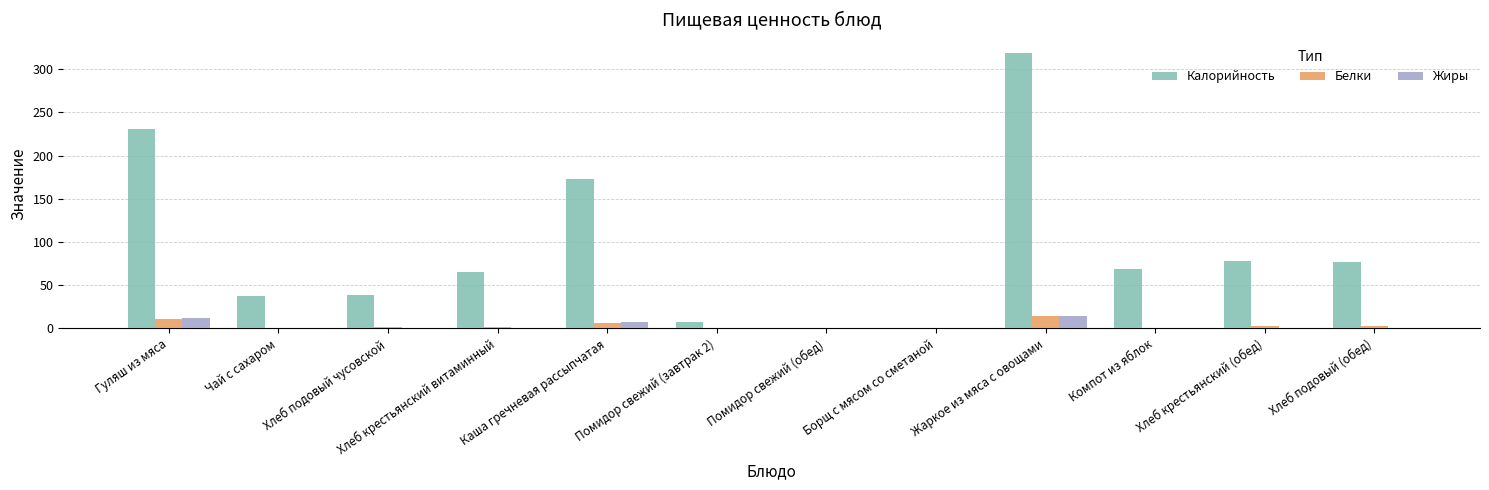

Is the value of Калорийность at Хлеб крестьянский витаминный greater than the value of Белки at Хлеб крестьянский (обед)?

Yes